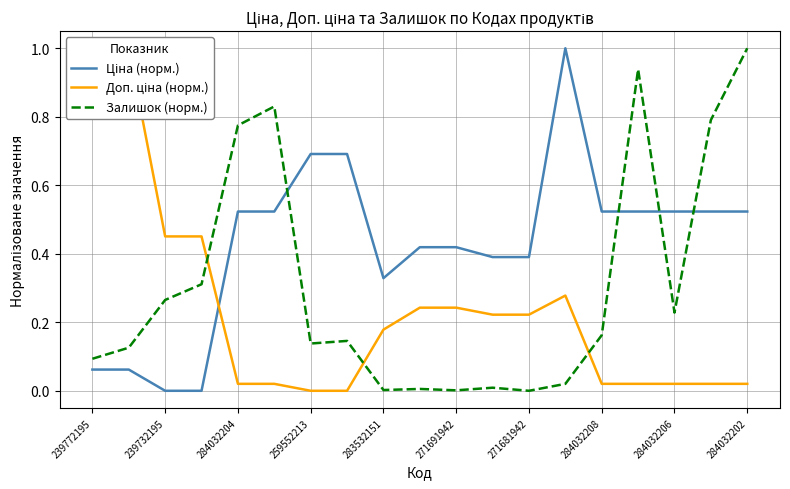

Which series has the largest range (max minus min)?

Ціна (норм.)